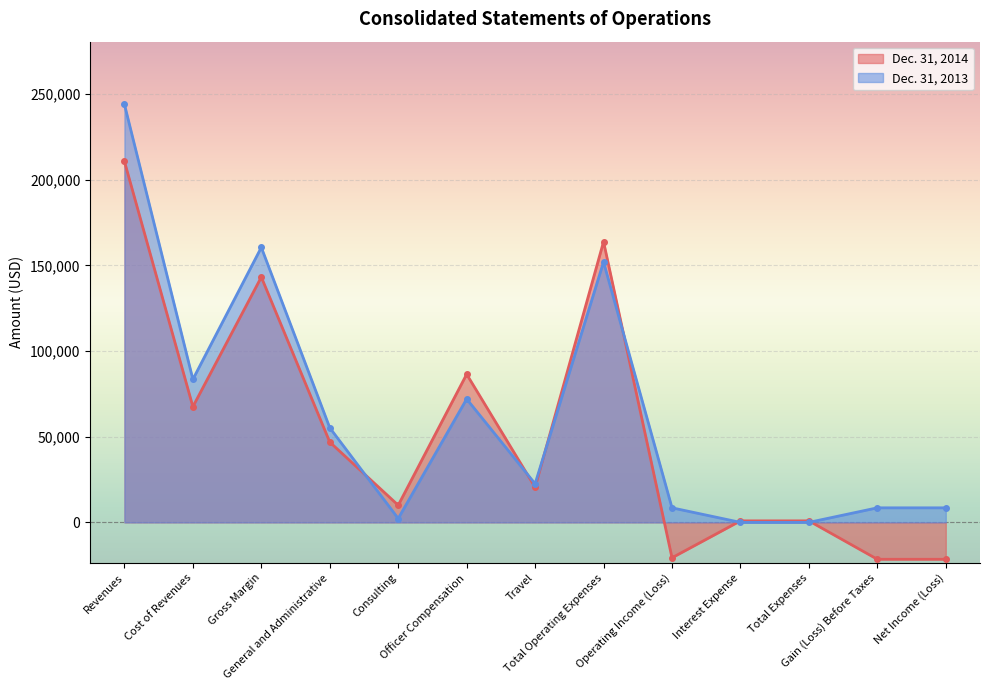

At which label does Dec. 31, 2013 reach its minimum?

Interest Expense